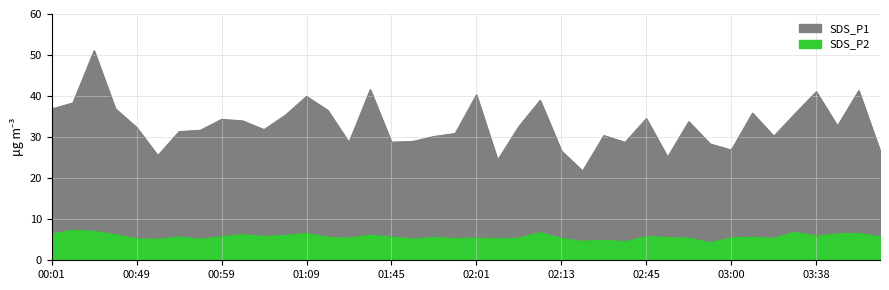

Is the value of SDS_P2 at 00:49 greater than the value of SDS_P1 at 03:36?

No